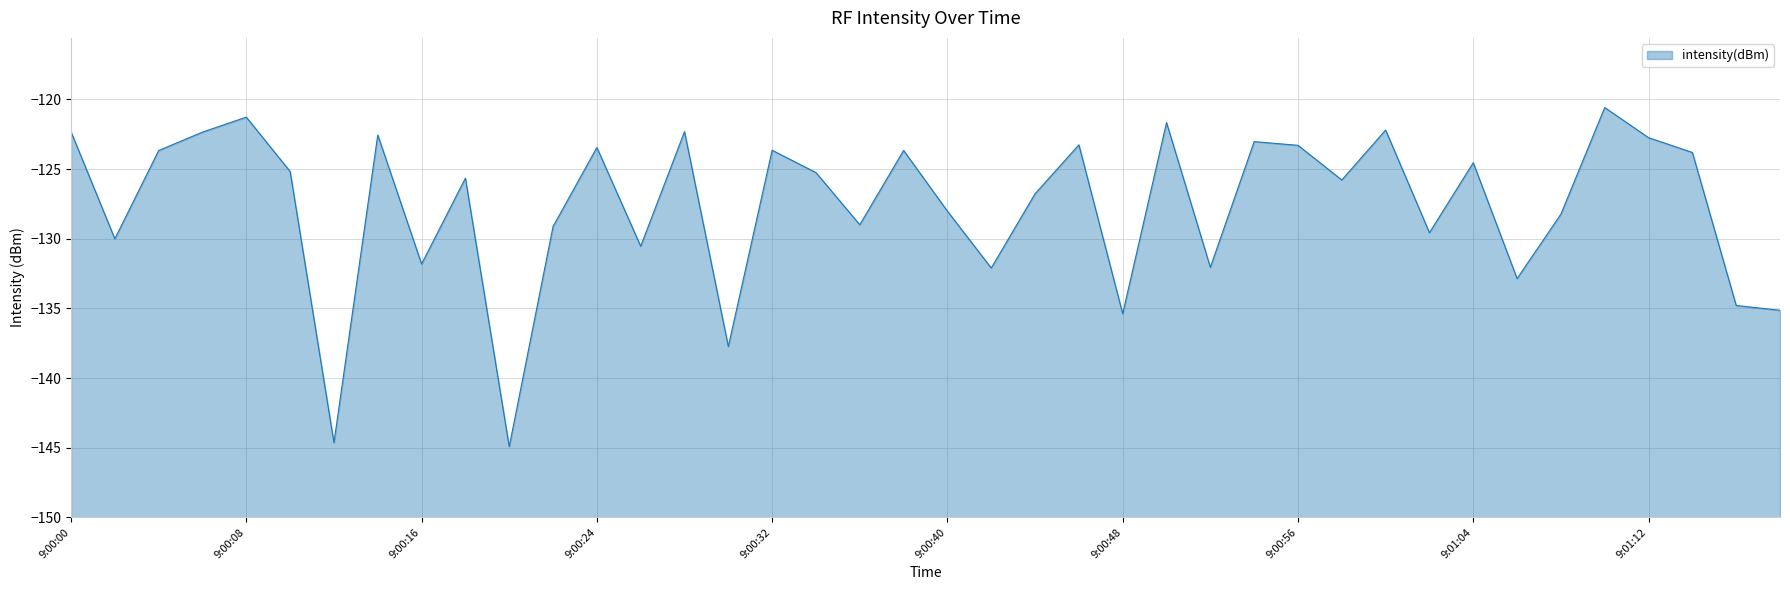

What is the difference between the second highest and minimum values?

23.7